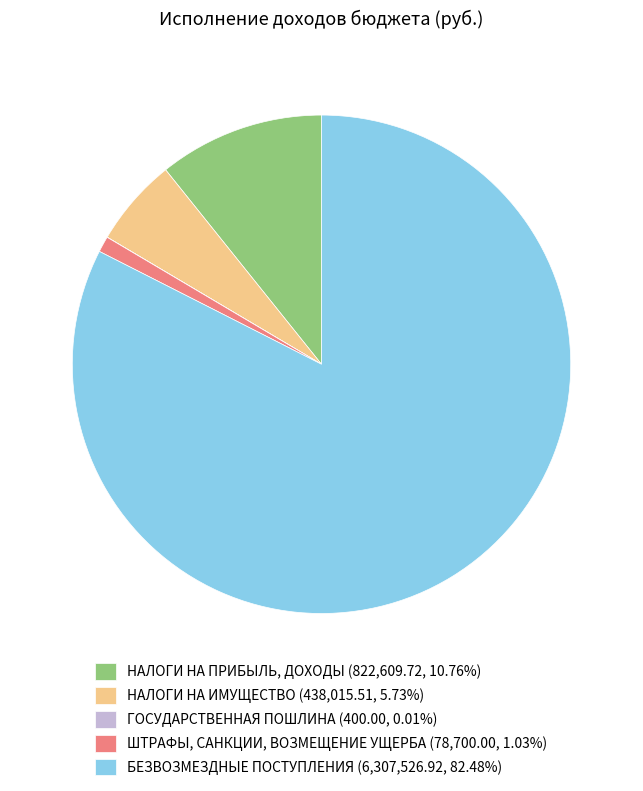

Does НАЛОГИ НА ПРИБЫЛЬ, ДОХОДЫ (822,609.72, 10.76%) represent more than half of the total?

No